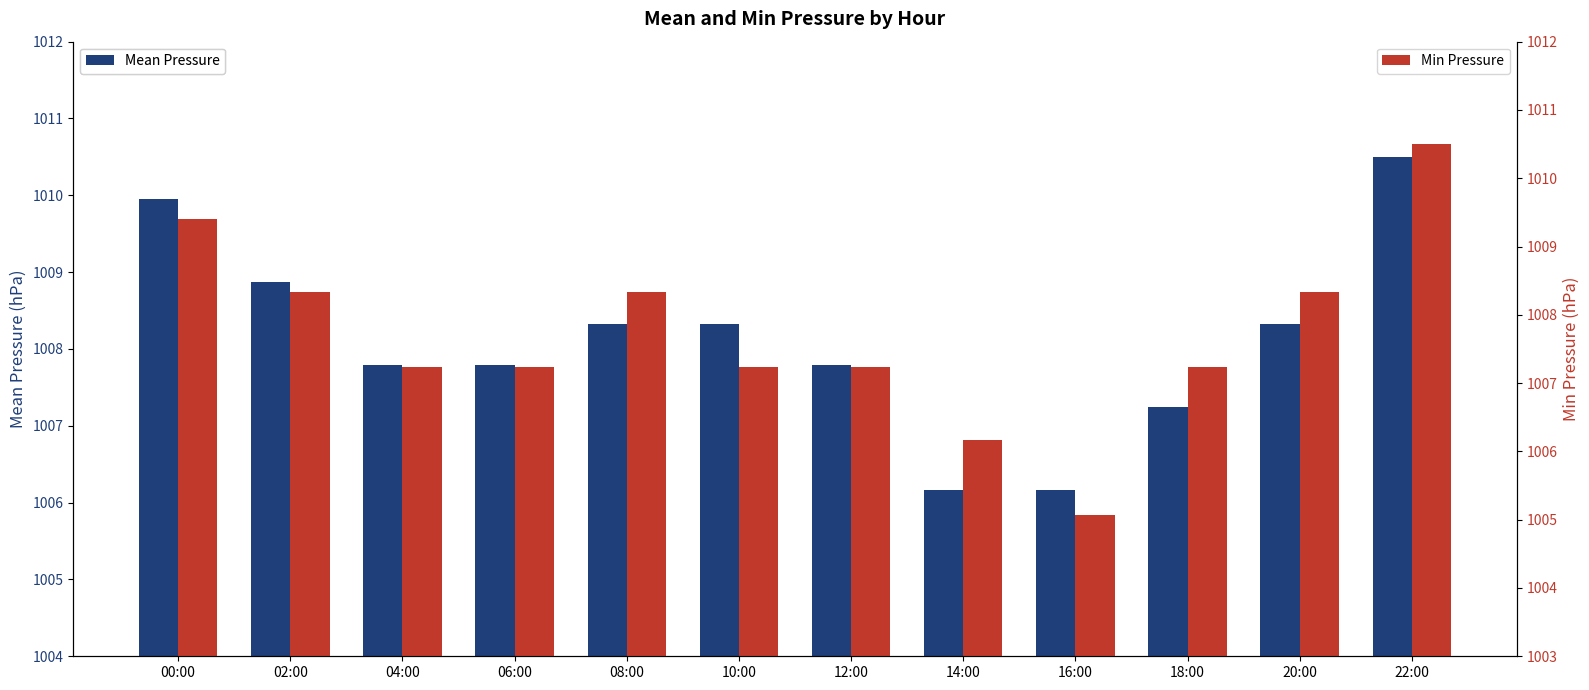

What is the label of the 11th bar from the right?

02:00